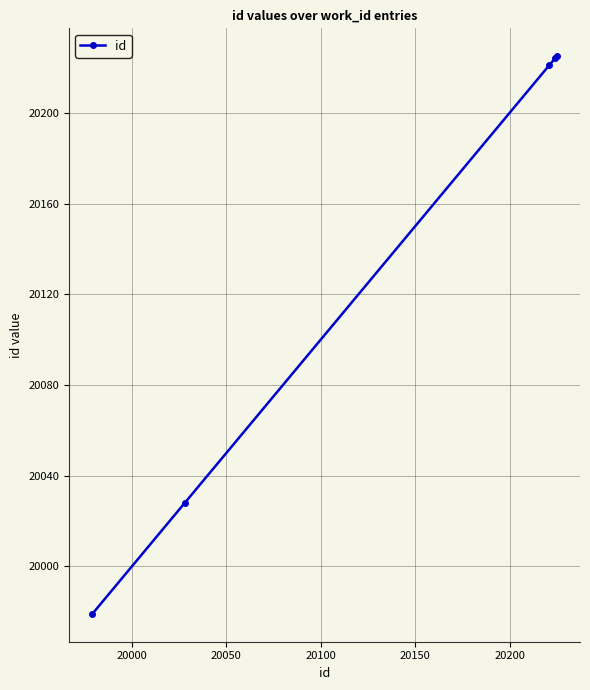

What is the minimum value shown in the chart?

19979